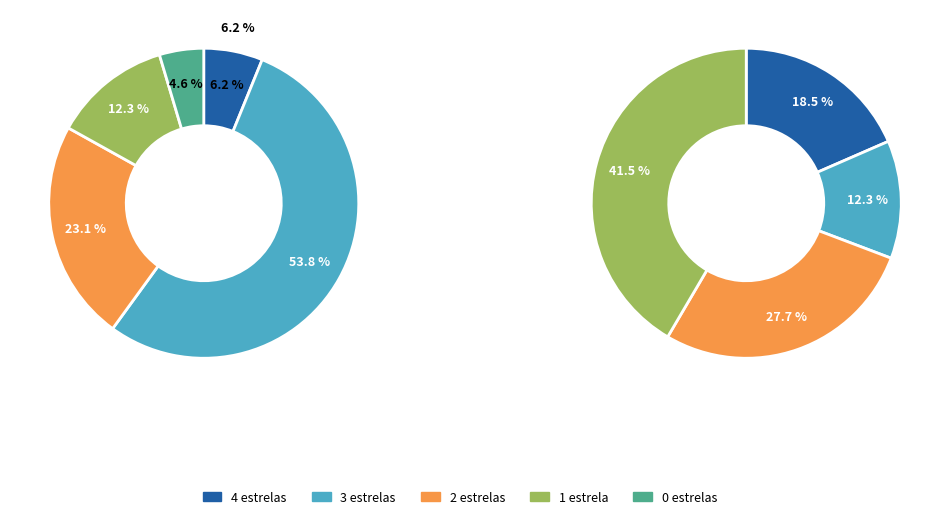

Rank the categories by value from highest to lowest.

3 estrelas, 2 estrelas, 1 estrela, 4 estrelas, 0 estrelas